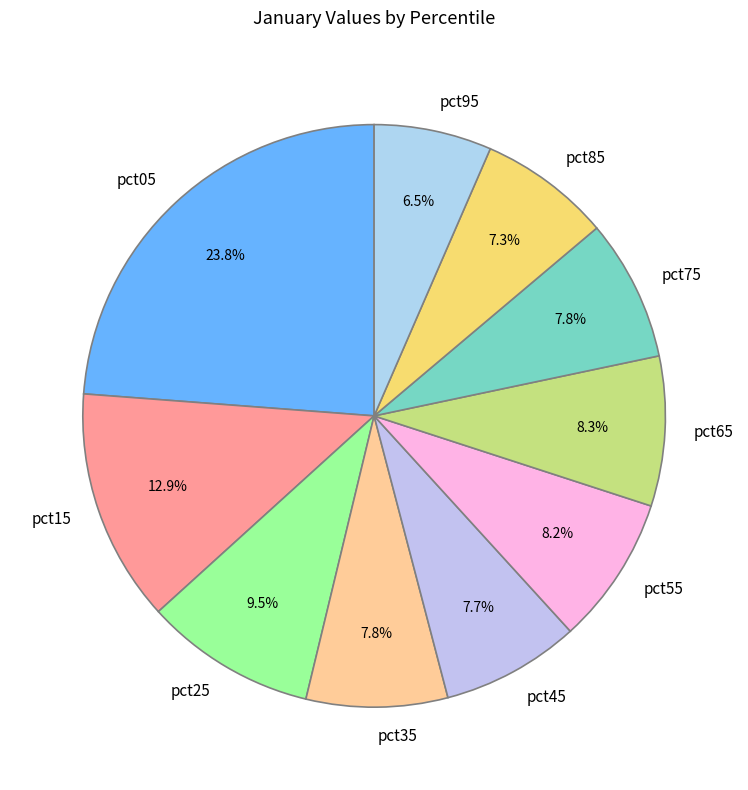

How many segments does this pie chart have?

10